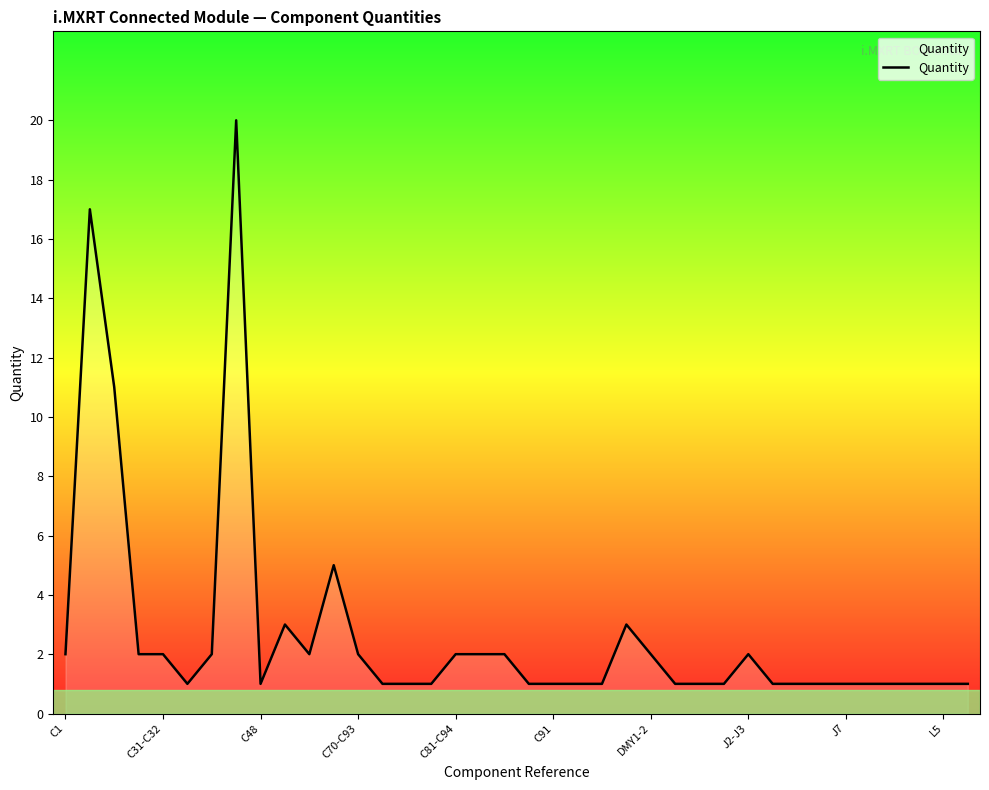

What is the smallest value displayed?

1